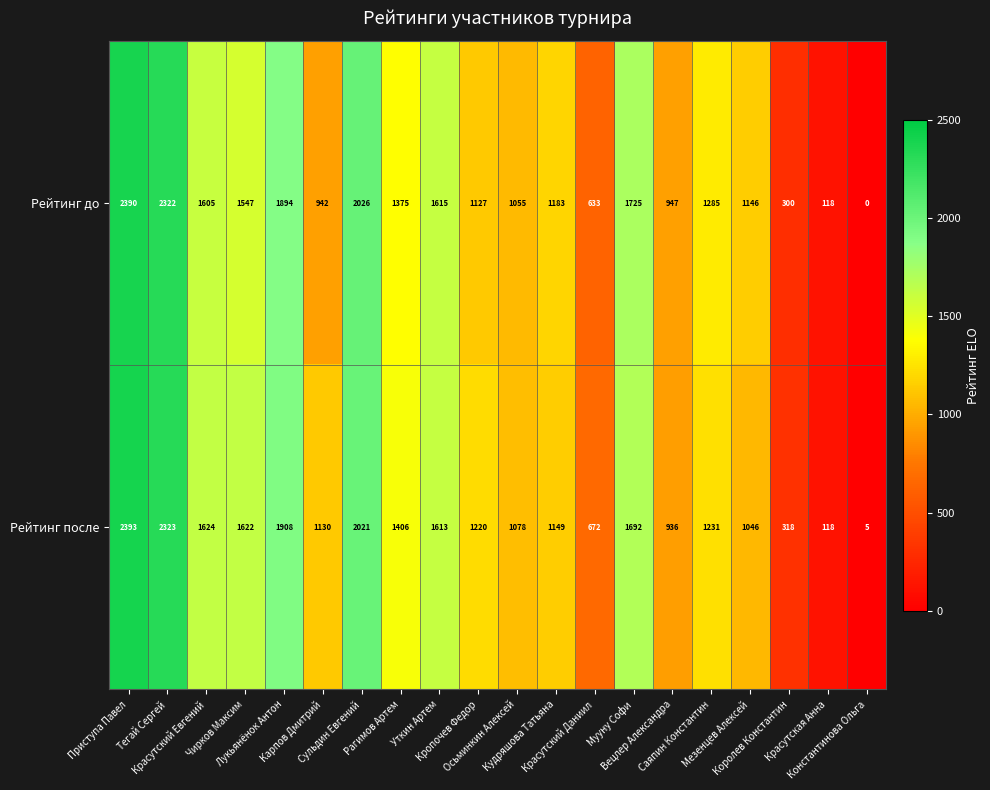

At which category does the chart reach its minimum across all series?

Константинова Ольга